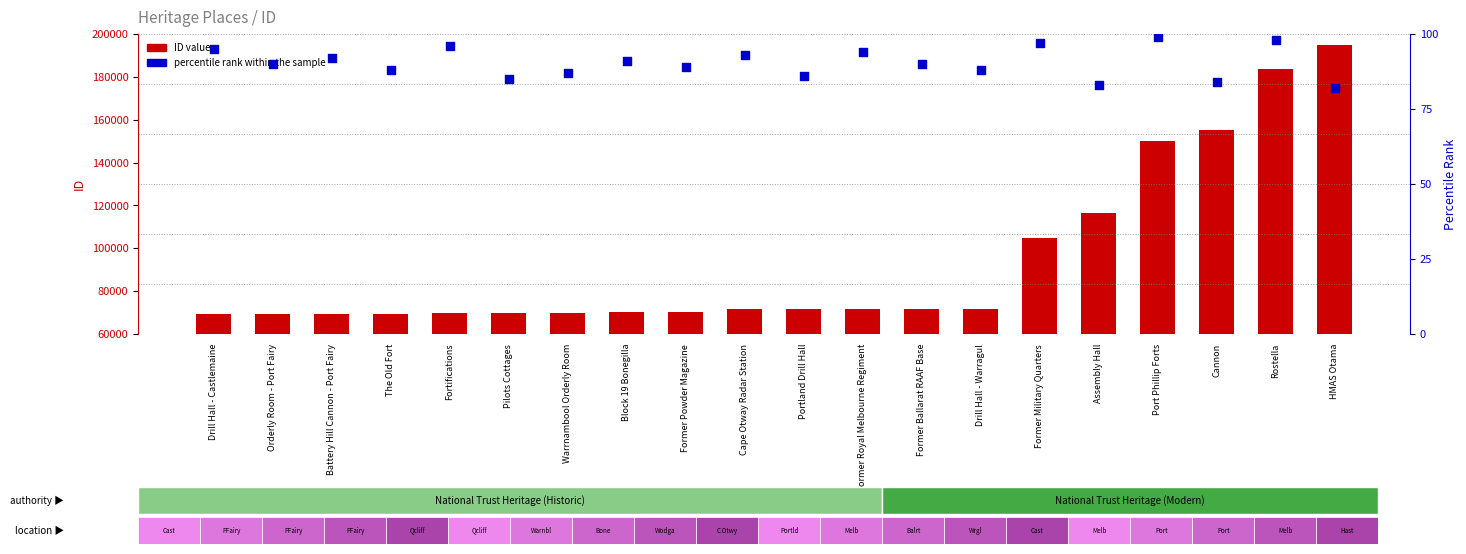

Which series reaches the minimum Y coordinate?

percentile rank within the sample